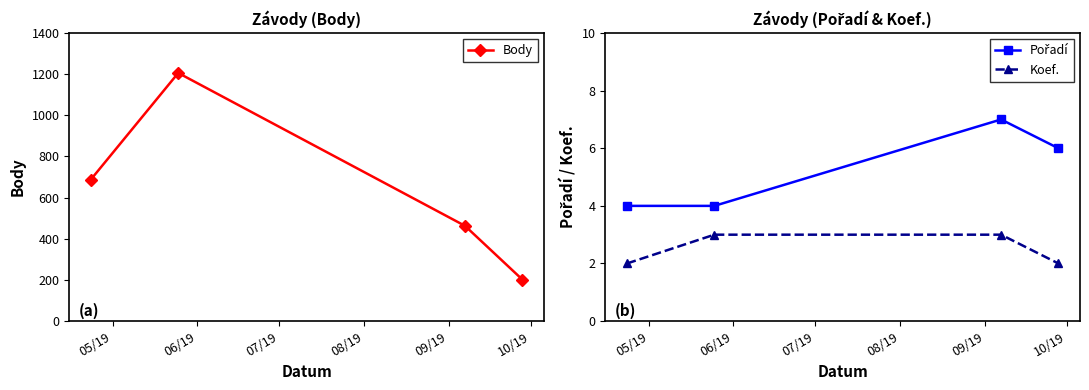

True or false: Body has more than 1 interior local peaks.

False